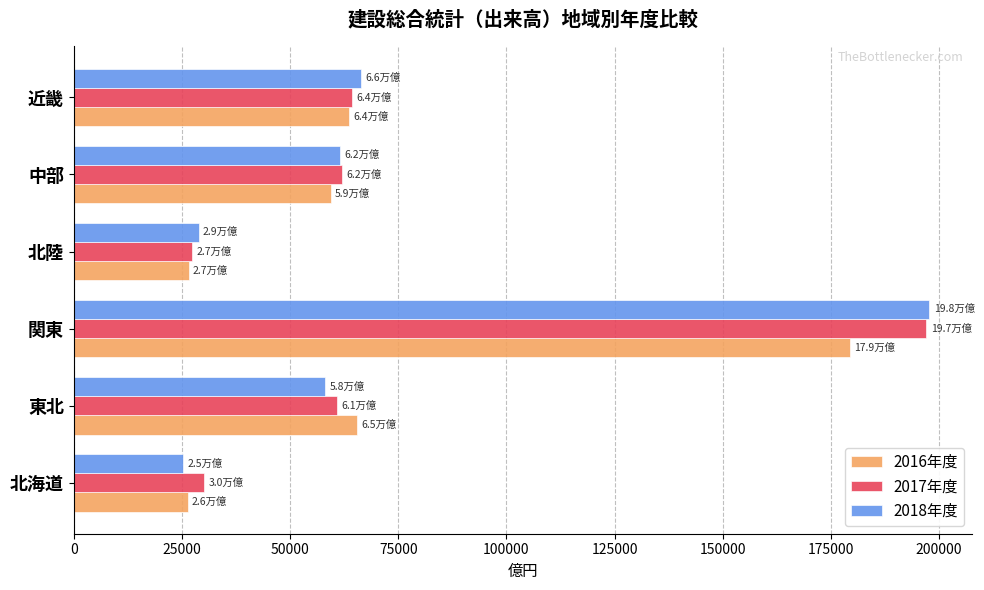

At which label is 2016年度 closest to 102893?

東北